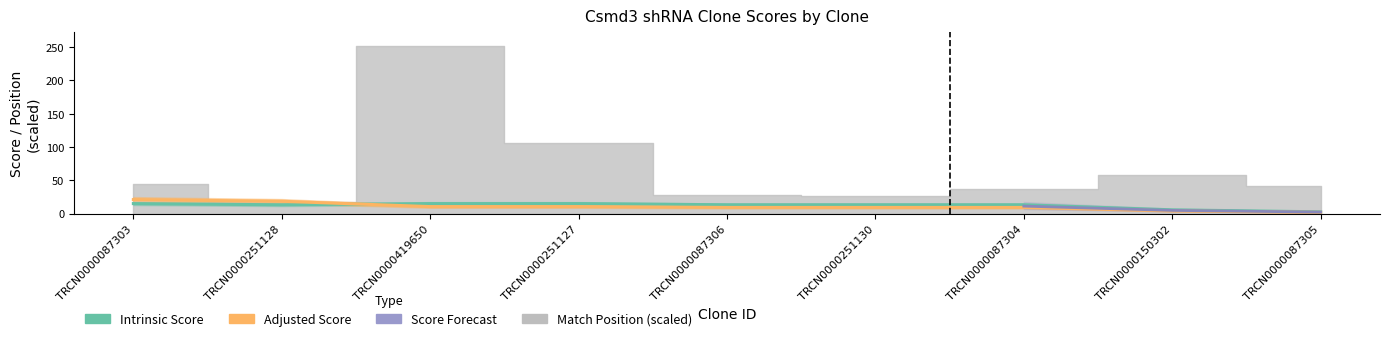

Read the Adjusted Score value at TRCN0000251130.

9.2